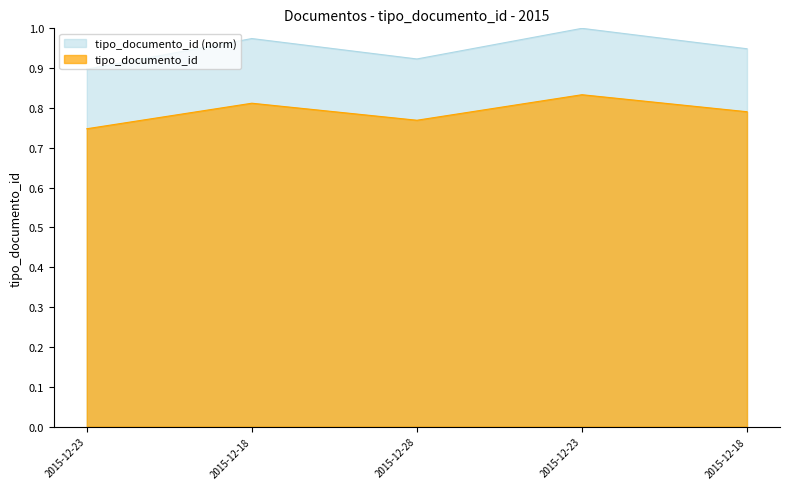

What is the difference between the values at 2015-12-23 and 2015-12-28?

0.1